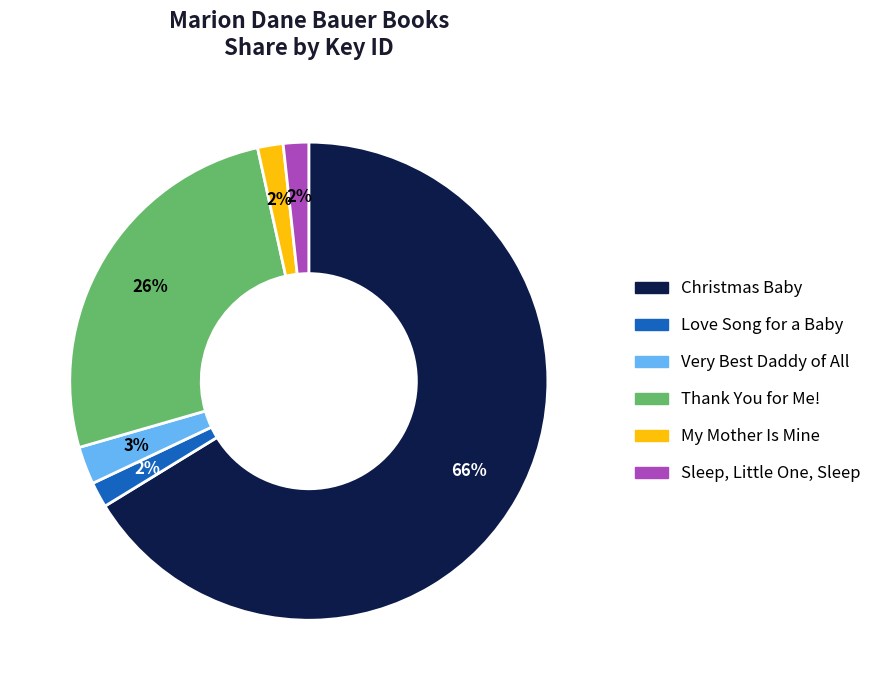

To the nearest percent, what percentage of the pie is Very Best Daddy of All?

3%